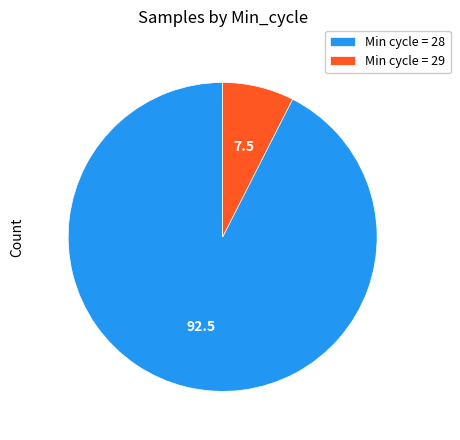

Is it true that Min cycle = 29 is 7% of the pie?

True